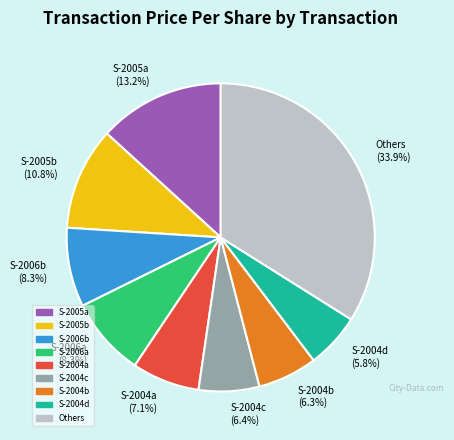

Is there any slice that represents more than half of the pie?

No